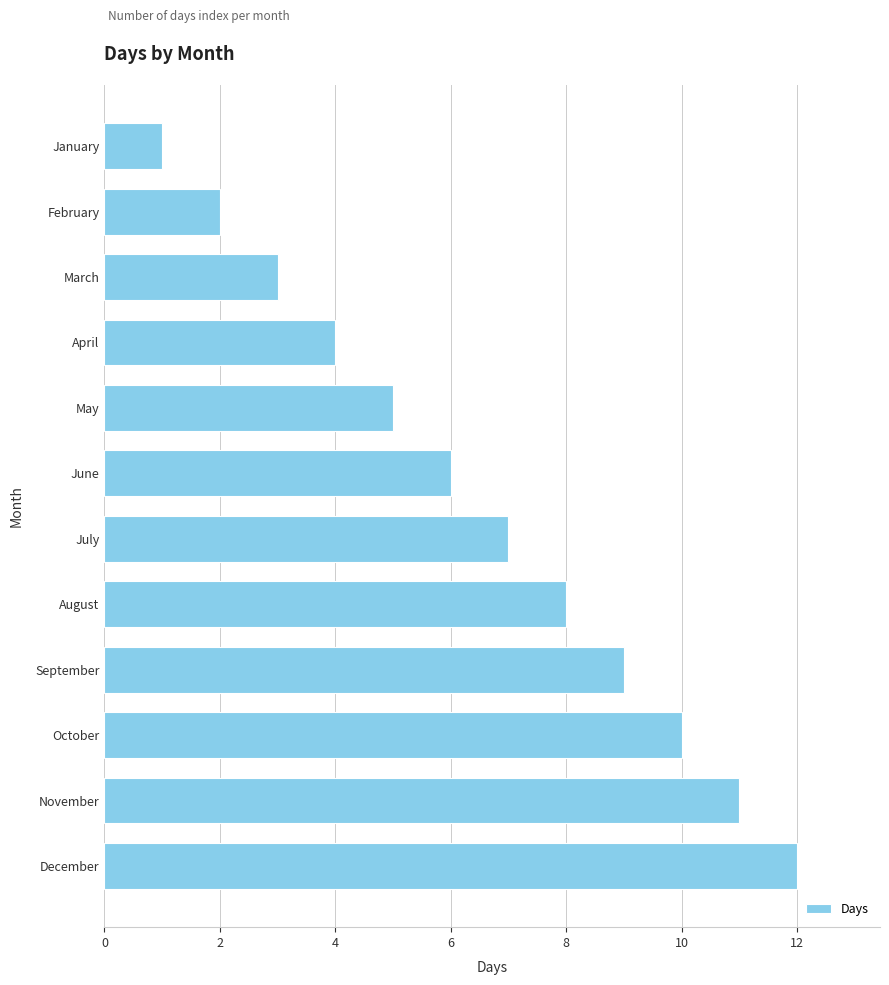

Reading bottom to top, extract all data points from this chart.

12	11	10	9	8	7	6	5	4	3	2	1